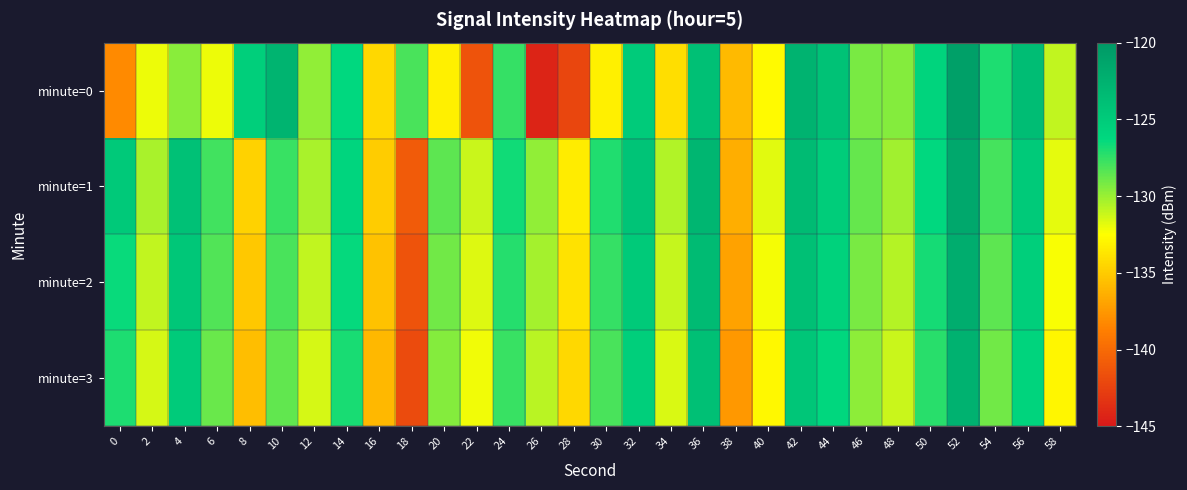

What is the spread (max minus min) of values at 46?

1.0